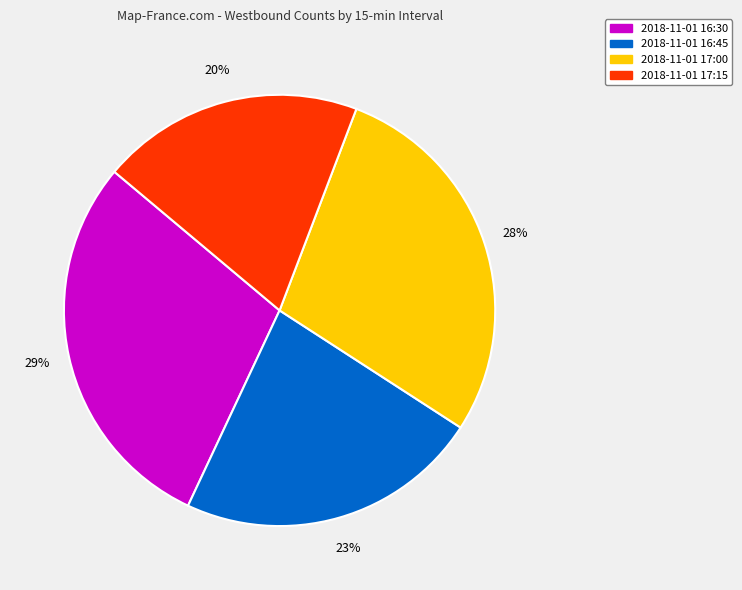

What percentage is the 2018-11-01 16:45 slice, to the nearest percent?

23%